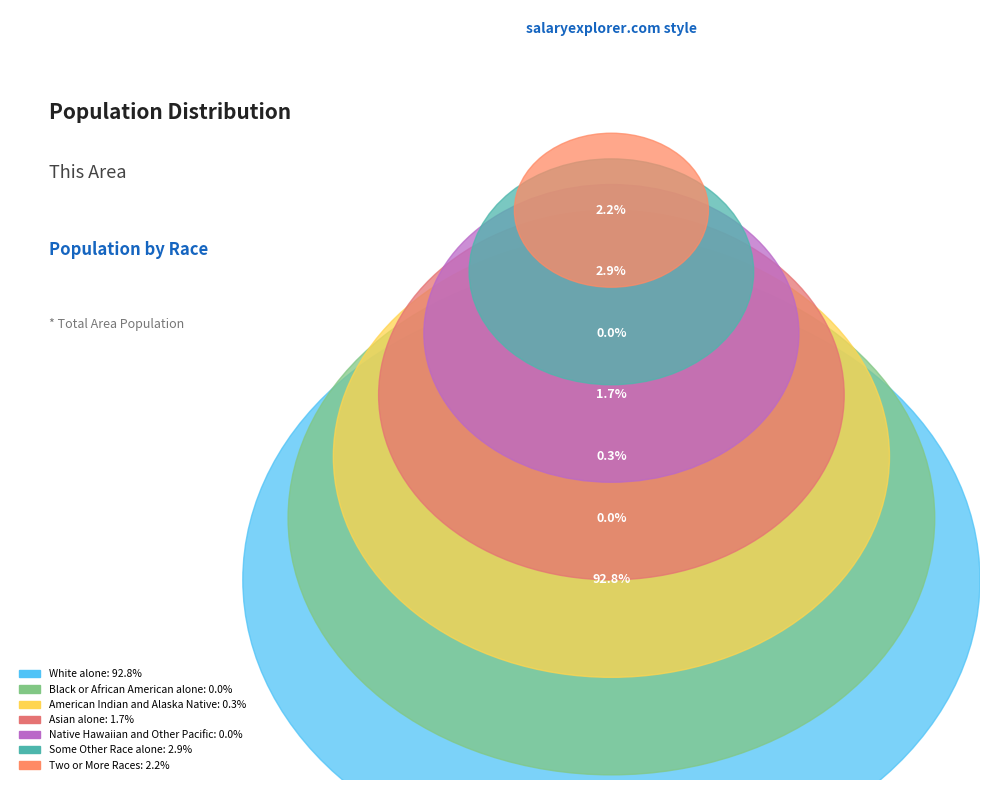

How many slices are in this pie chart?

7